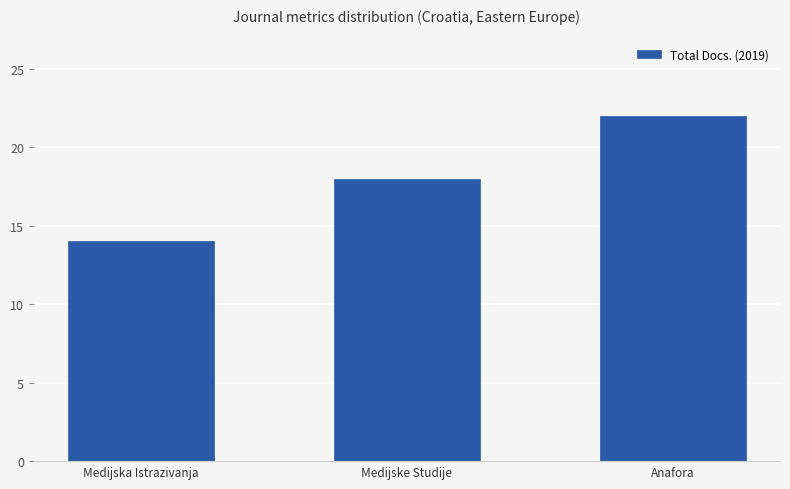

Reading left to right, transcribe all the data shown in this chart.

14	18	22